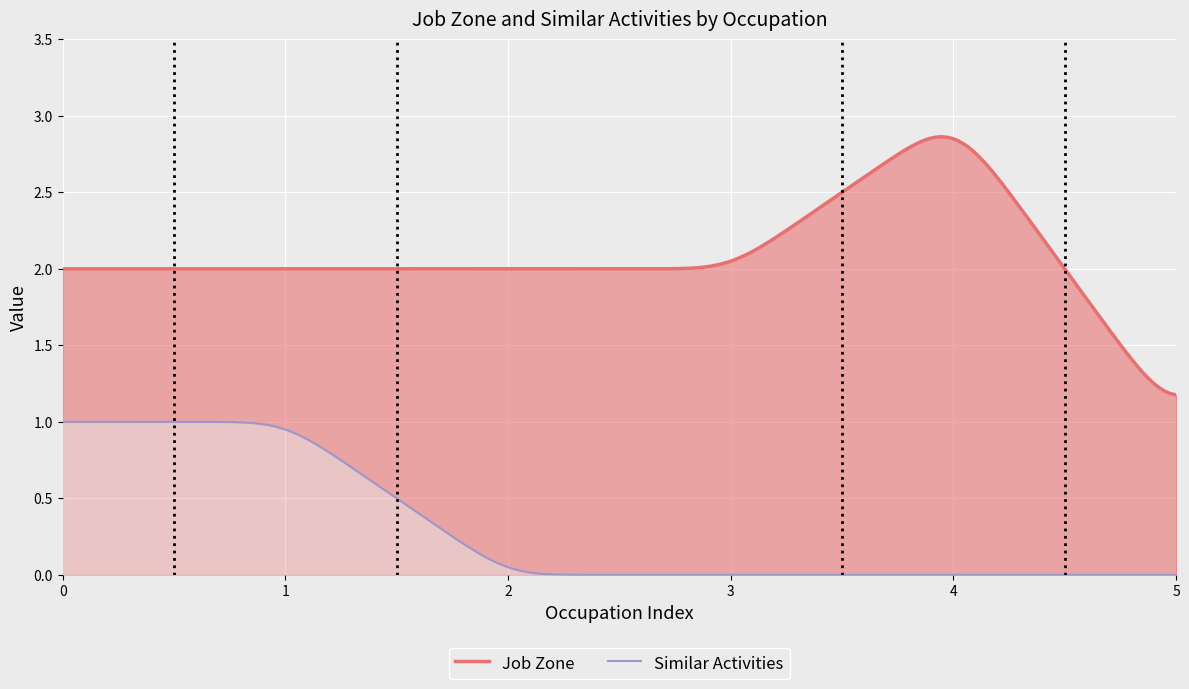

Count the Job Zone values in the range 2 to 3.

5